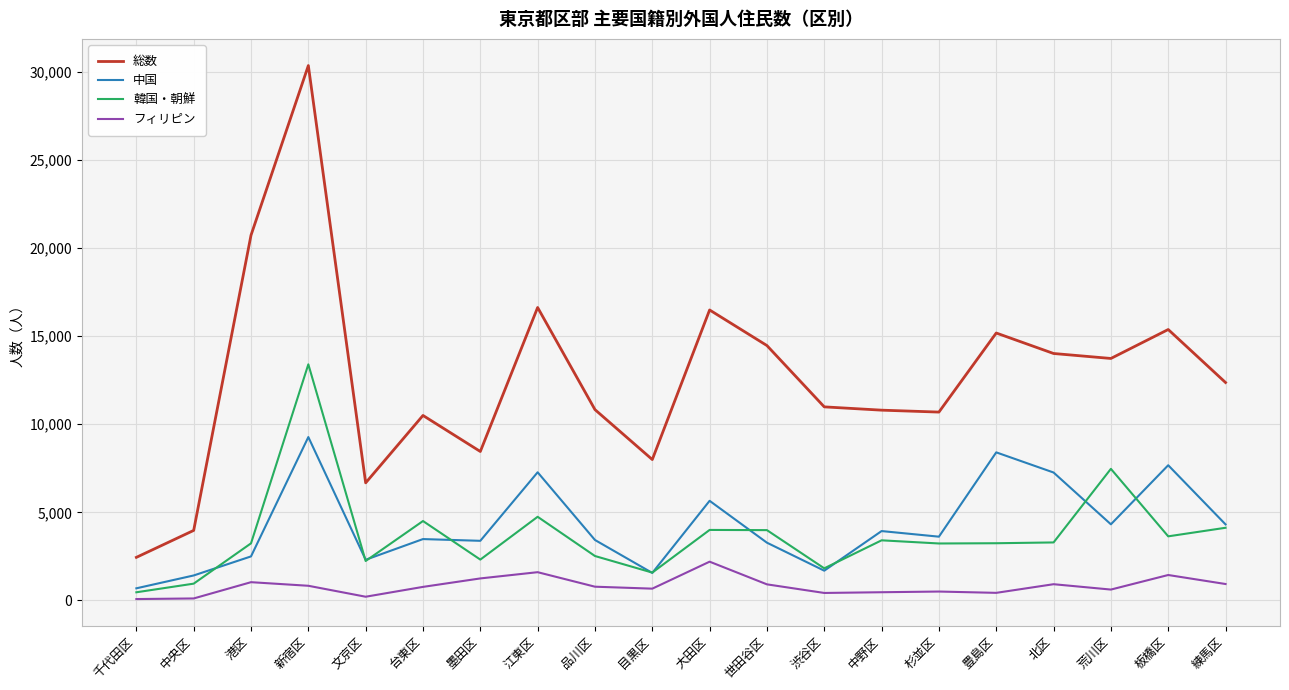

What is the maximum value shown in the chart?

30337